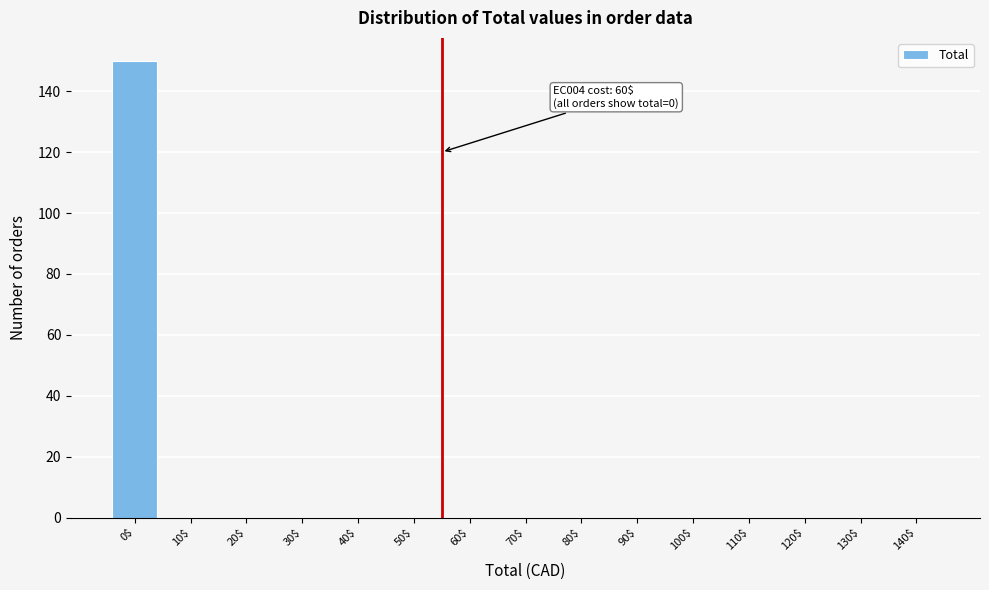

What is the maximum value shown in the chart?

150